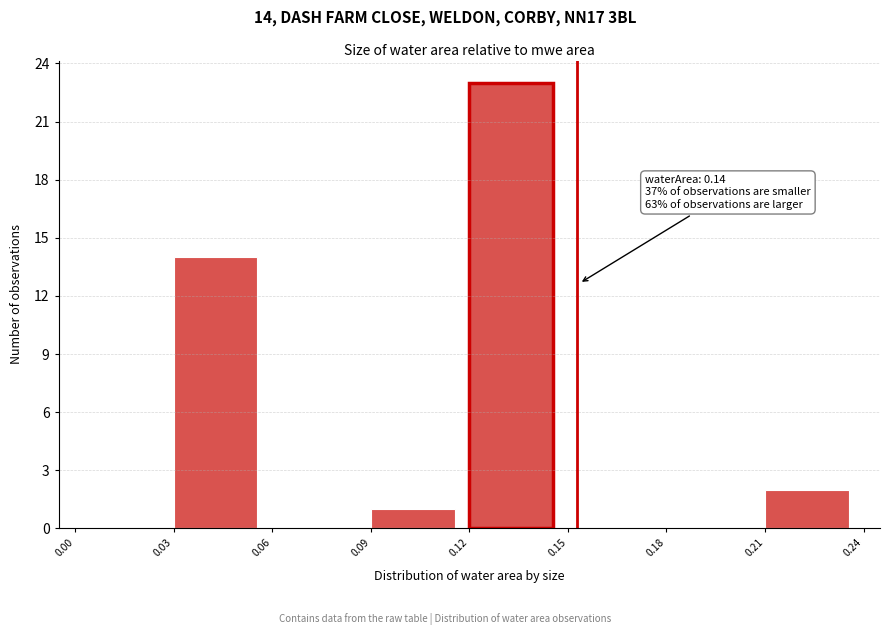

Which range on the x-axis has the tallest bar?

0.12 to 0.15